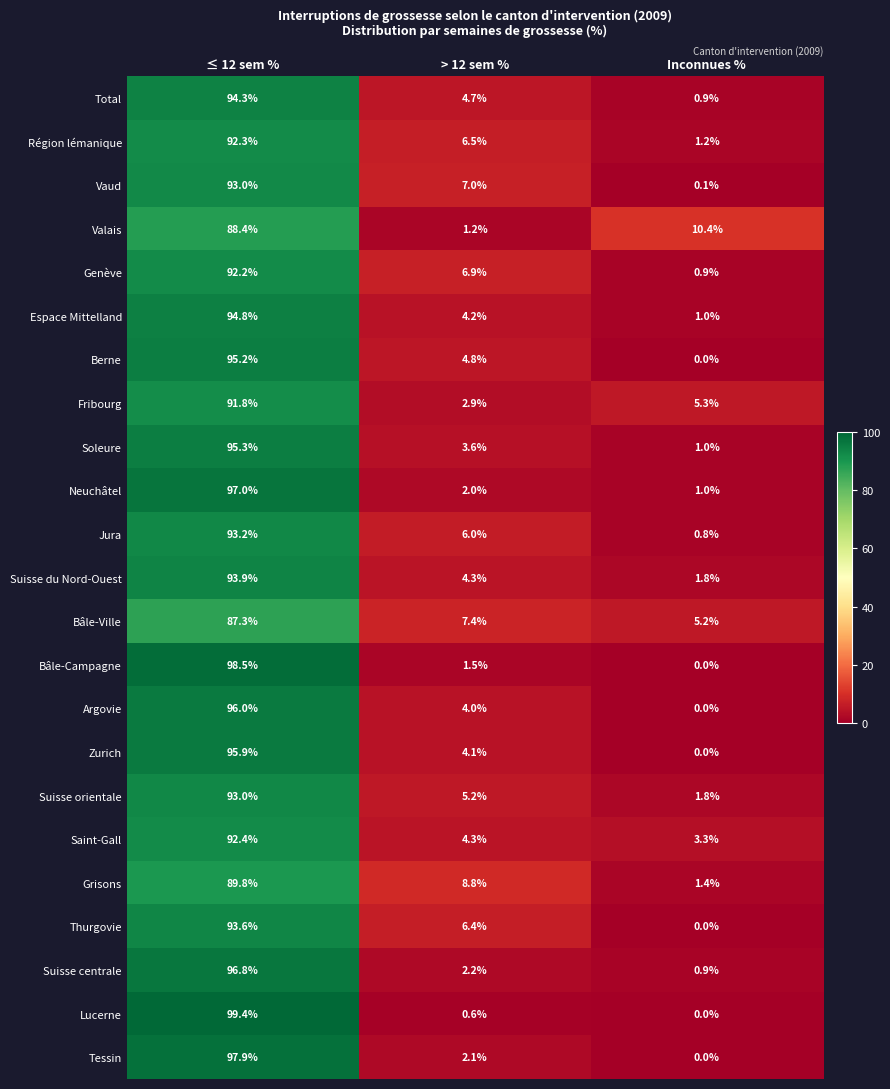

Which series changed the most between > 12 sem % and Inconnues %?

Valais